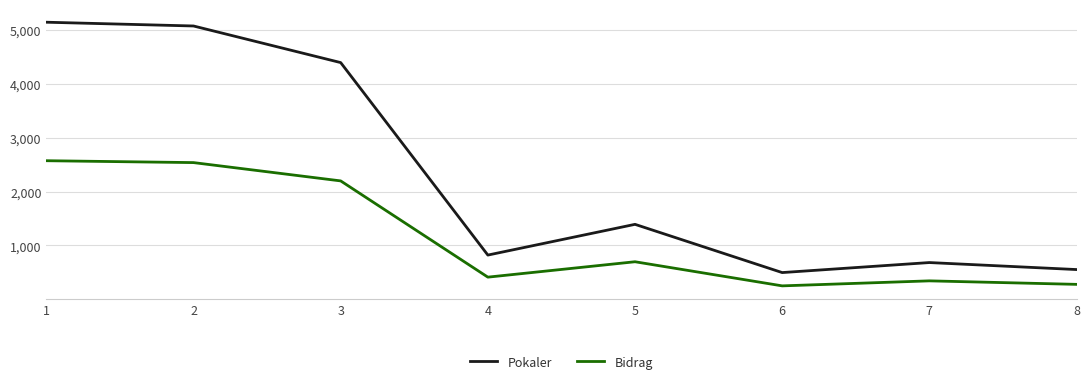

What is the minimum value for Pokaler?

494